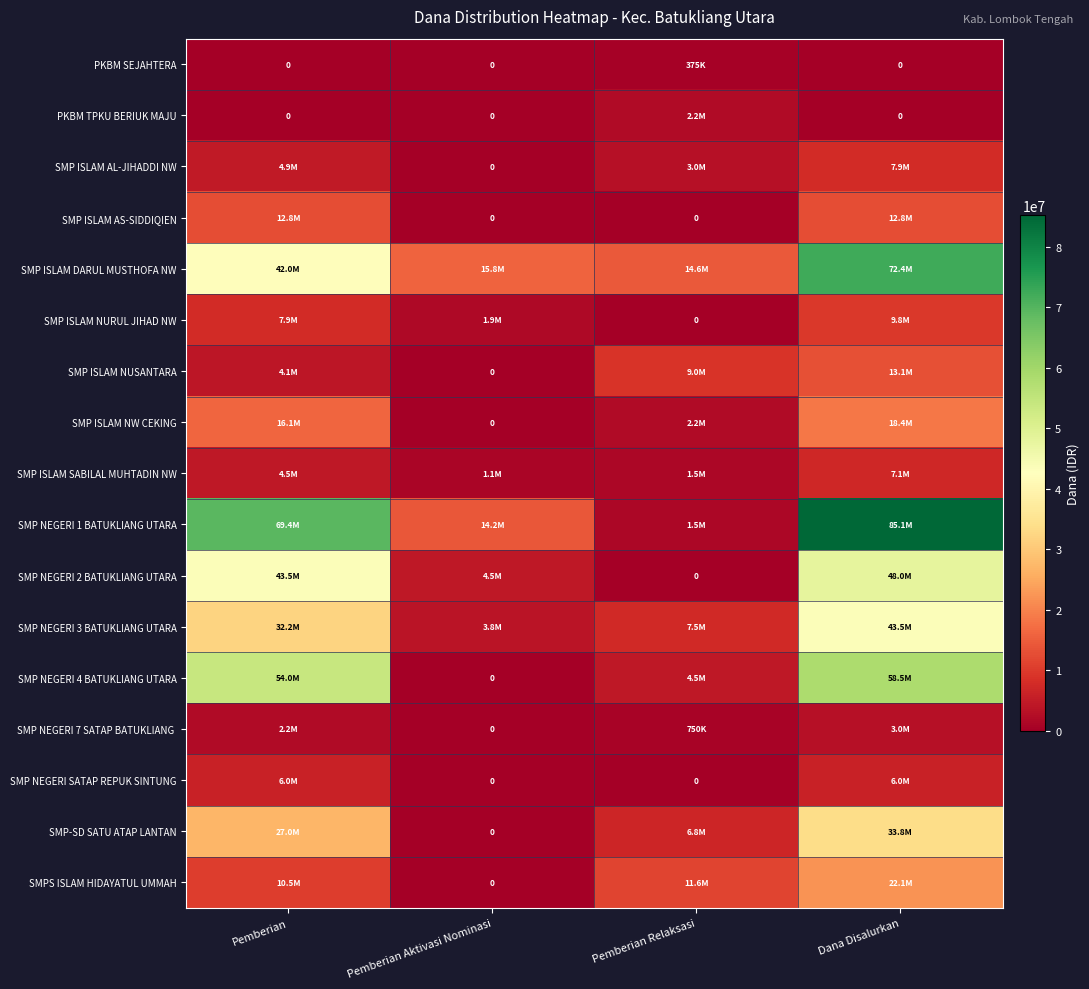

Where is SMP ISLAM NUSANTARA nearest to the value 6562500?

Pemberian